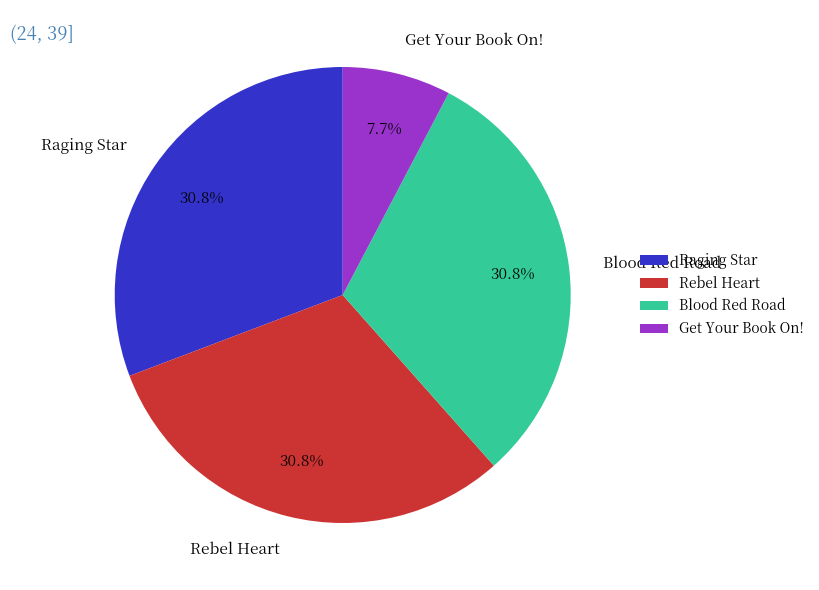

True or false: Blood Red Road accounts for 25% of the total.

False